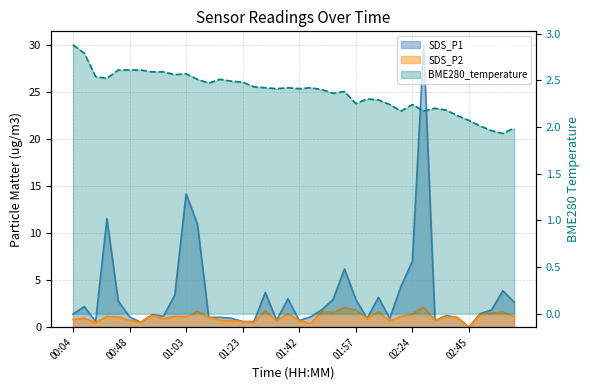

What is the spread (max minus min) of values at 01:03?

13.1